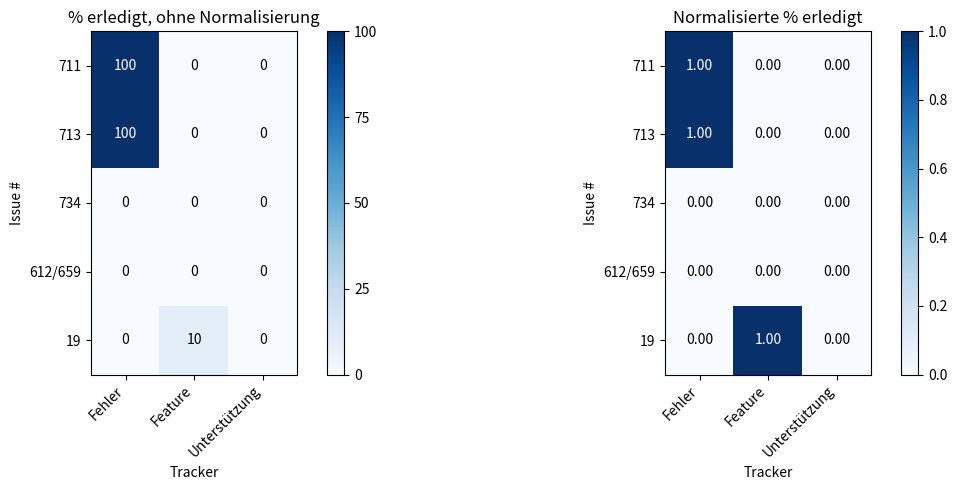

The value of 711 at Feature is -1. True or false?

False